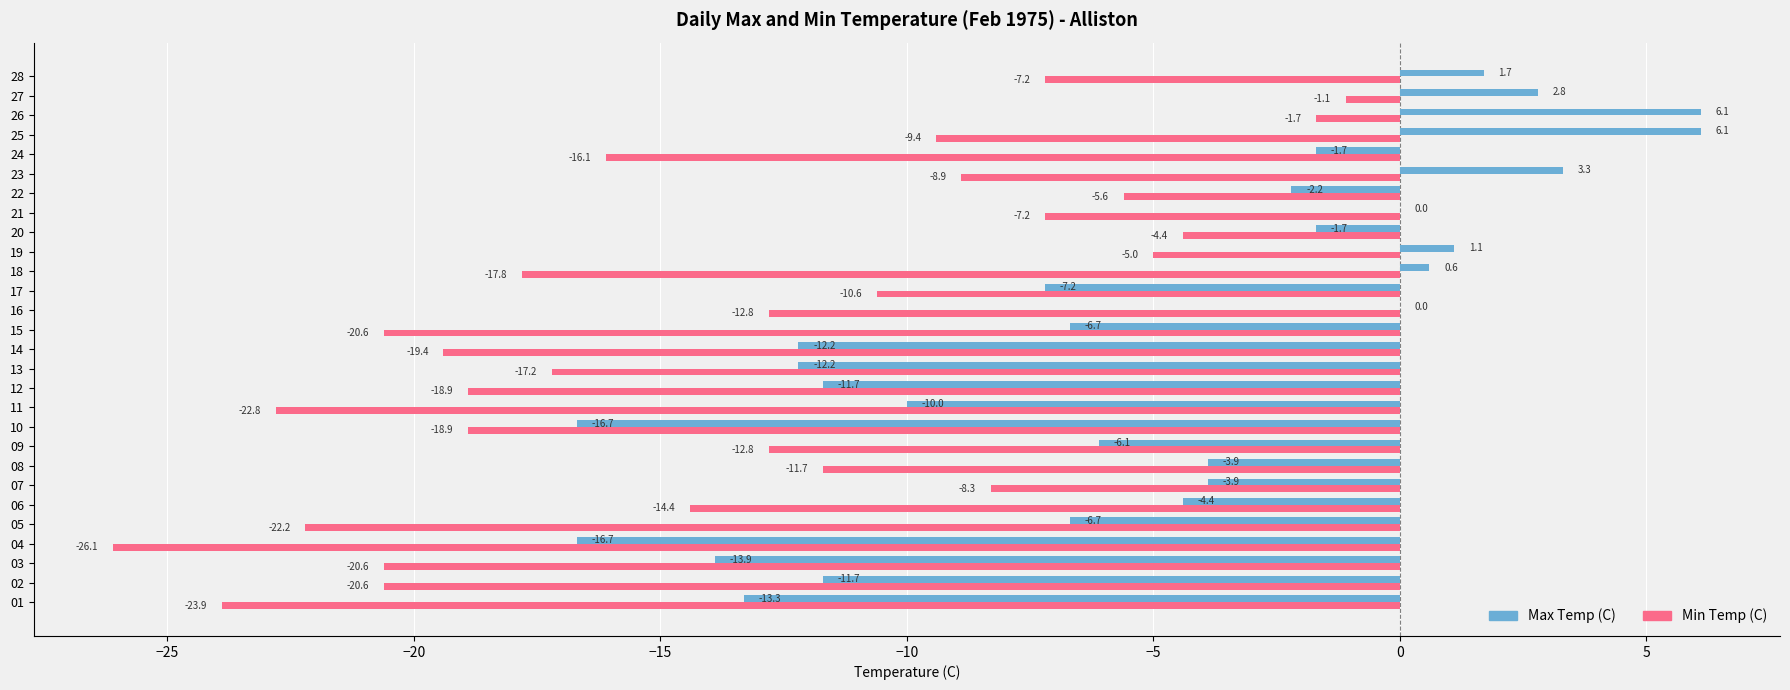

The value of Min Temp (C) at 09 is -12.8. True or false?

True